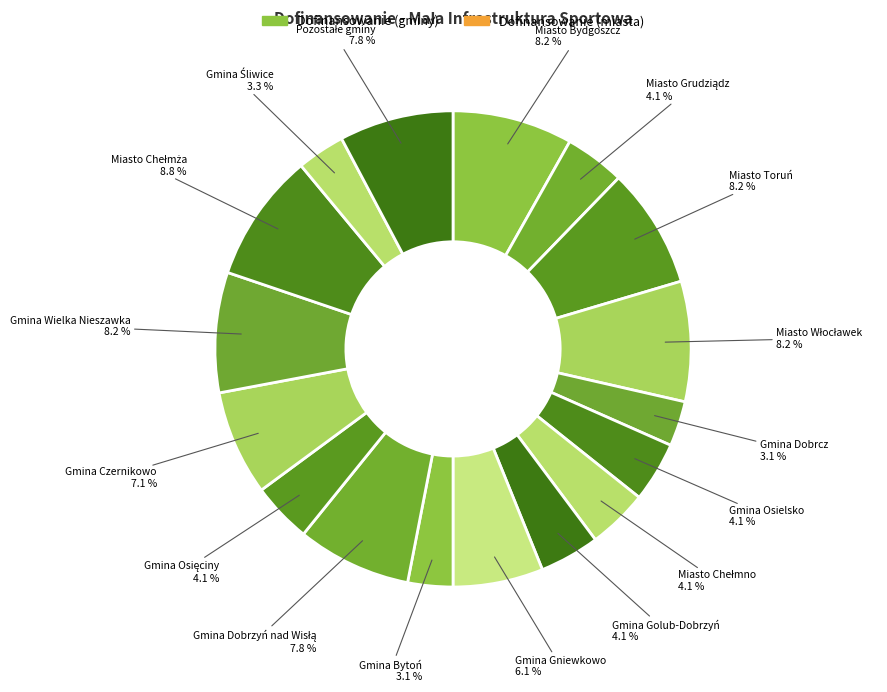

What percentage is the Gmina Golub-Dobrzyń slice, to the nearest percent?

4%